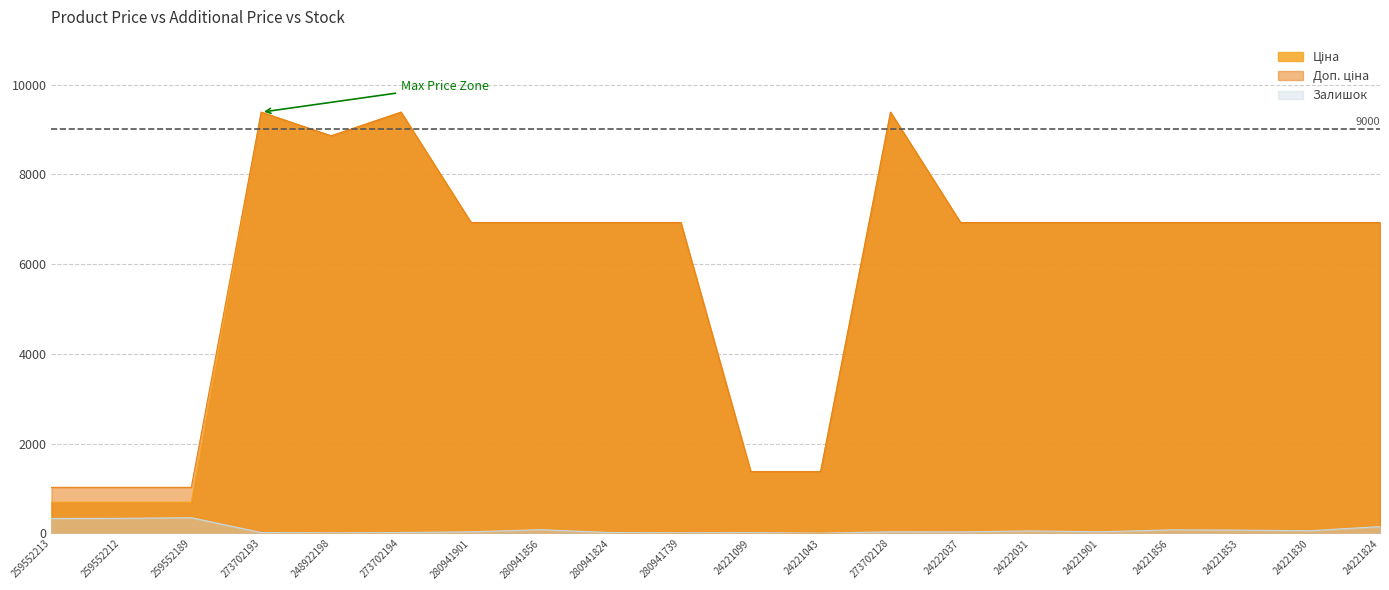

In Ціна, how many points are lower than both neighbors (excluding endpoints)?

1